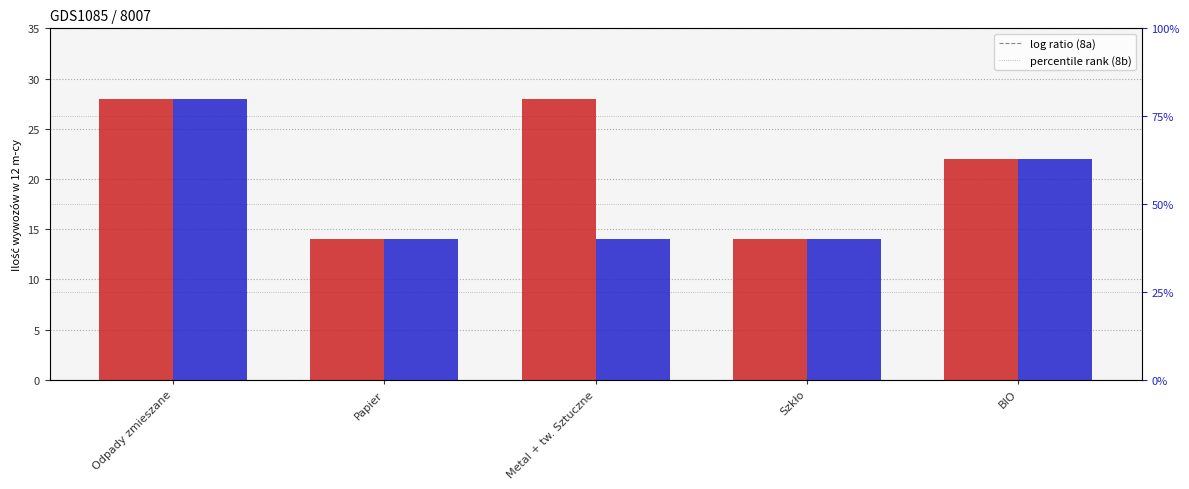

At which label does Ilość wywozów (8a) first exceed 22?

Odpady zmieszane